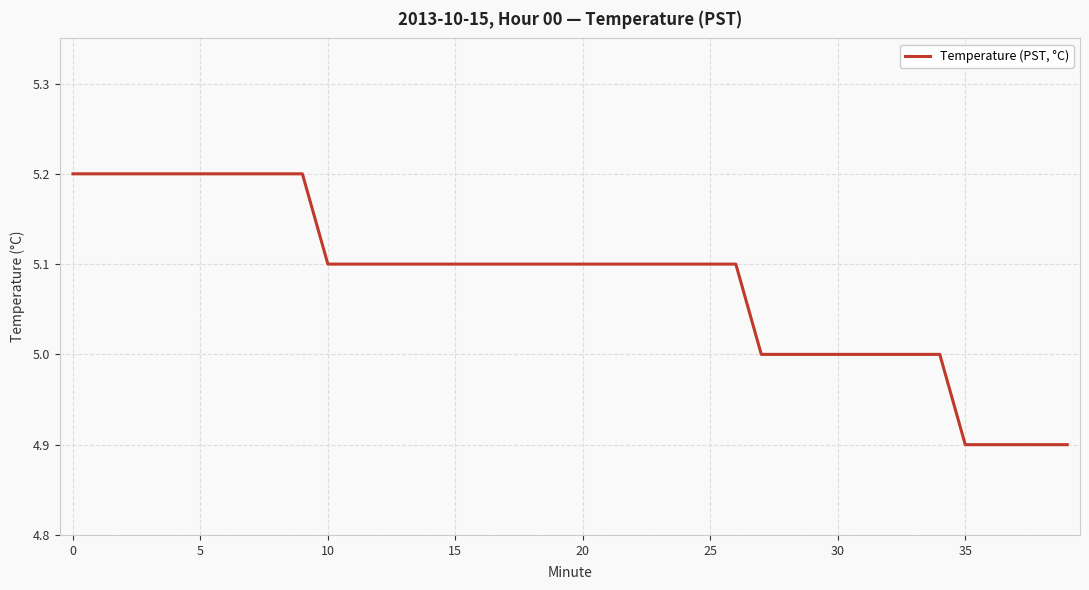

What is the greatest value displayed?

5.2